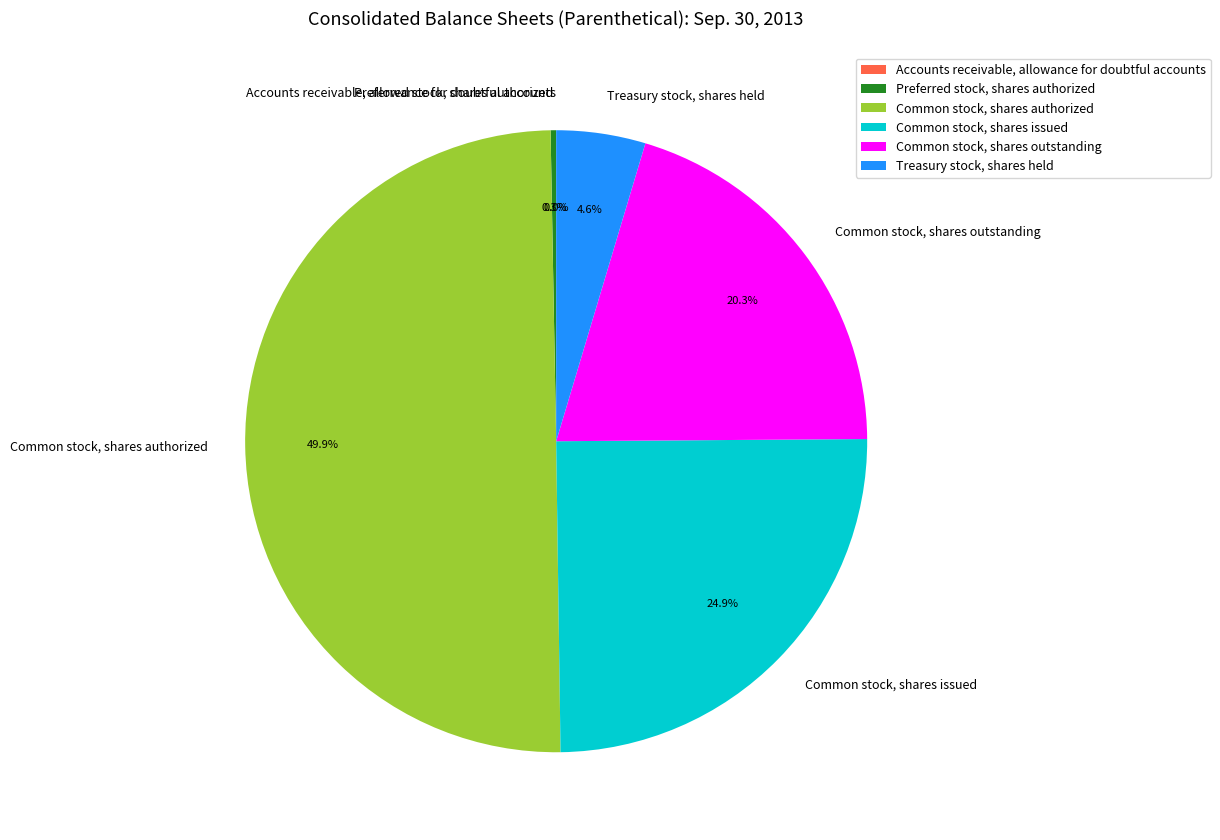

What portion of the pie excludes Preferred stock, shares authorized?

99.7%